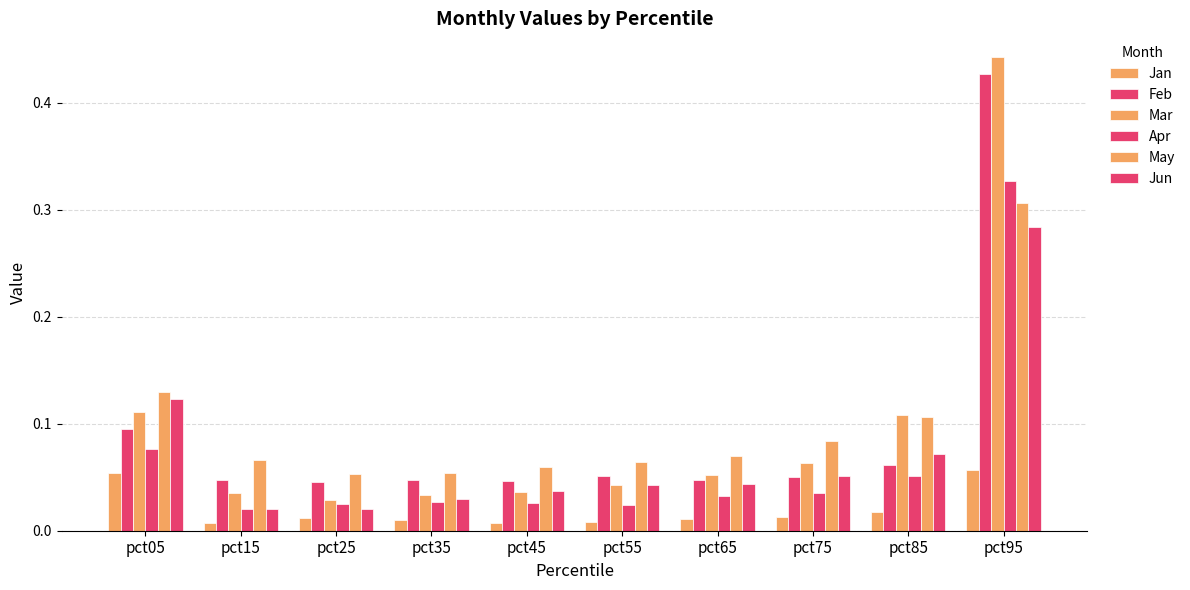

List the series in order of their peak value, highest first.

Mar, Feb, Apr, May, Jun, Jan